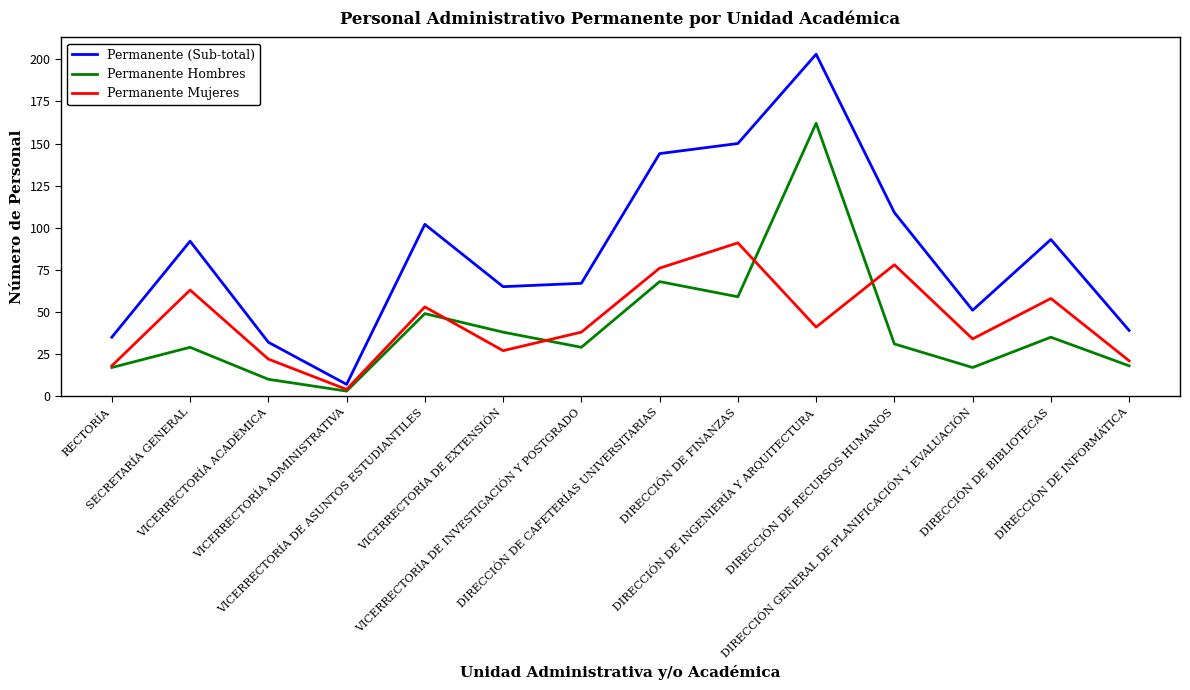

Which series has the largest total across all categories?

Permanente (Sub-total)